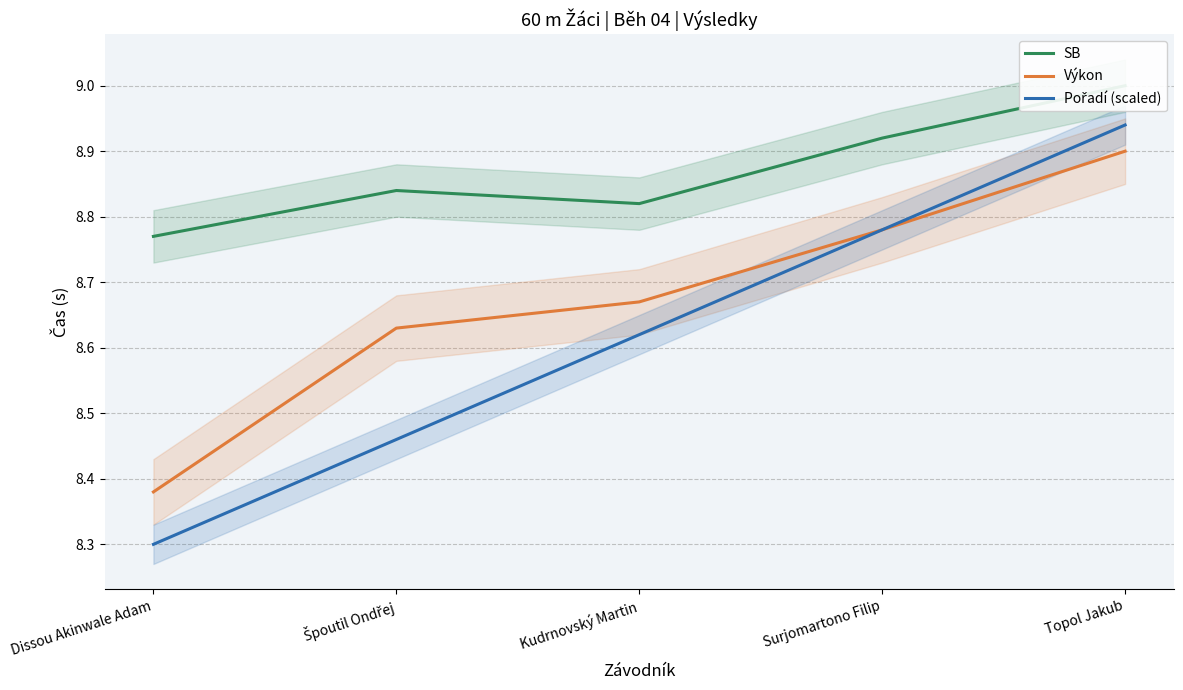

What value does the Výkon series have at Dissou Akinwale Adam?

8.4